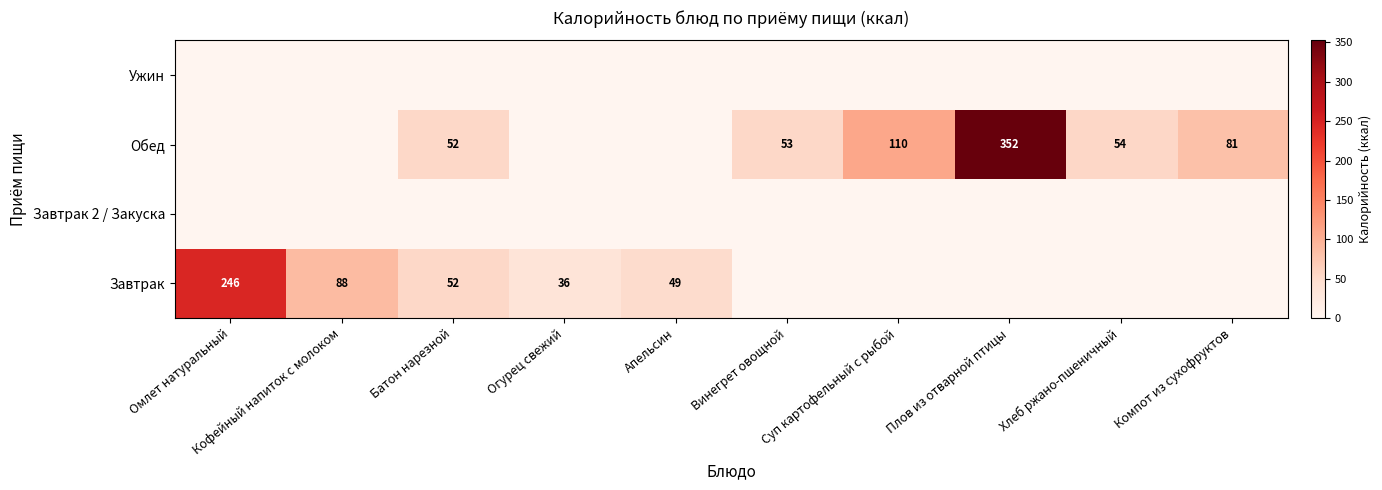

Which has a higher value, Плов из отварной птицы or Винегрет овощной?

Плов из отварной птицы